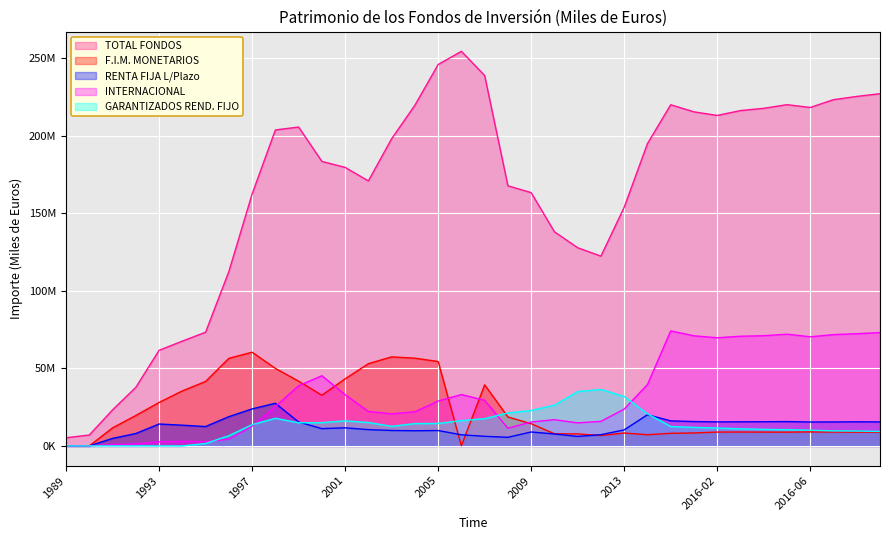

Which series has the largest total across all categories?

TOTAL FONDOS